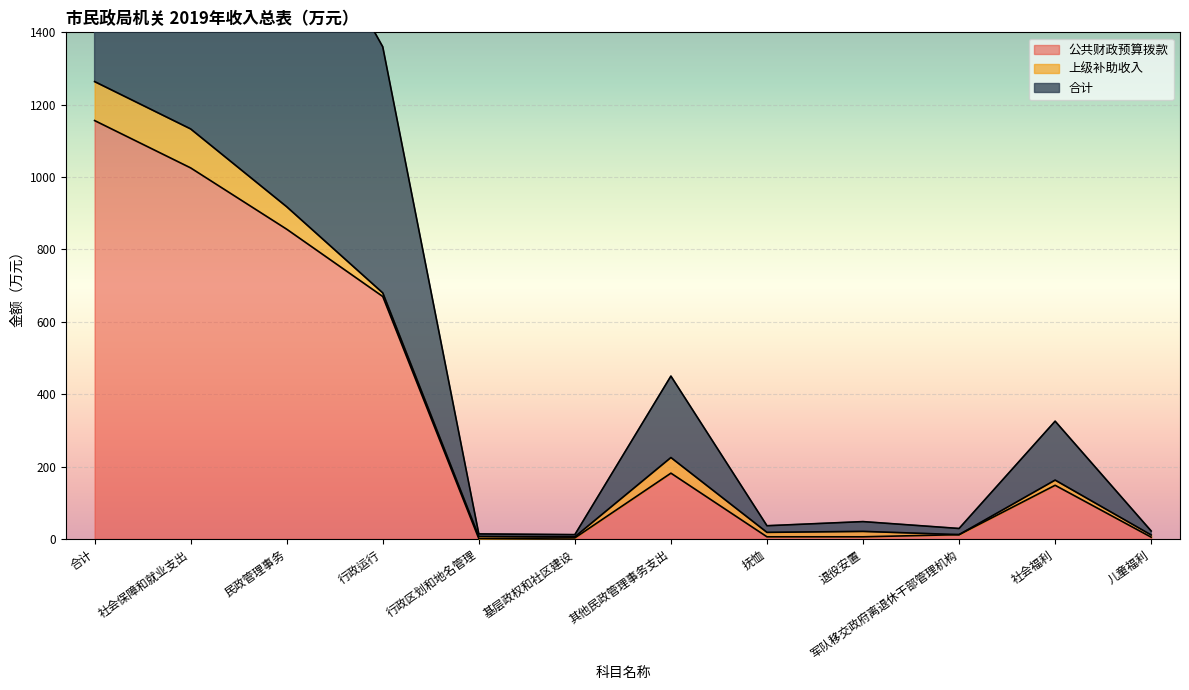

Which category has the highest value in the 公共财政预算拨款 series?

合计